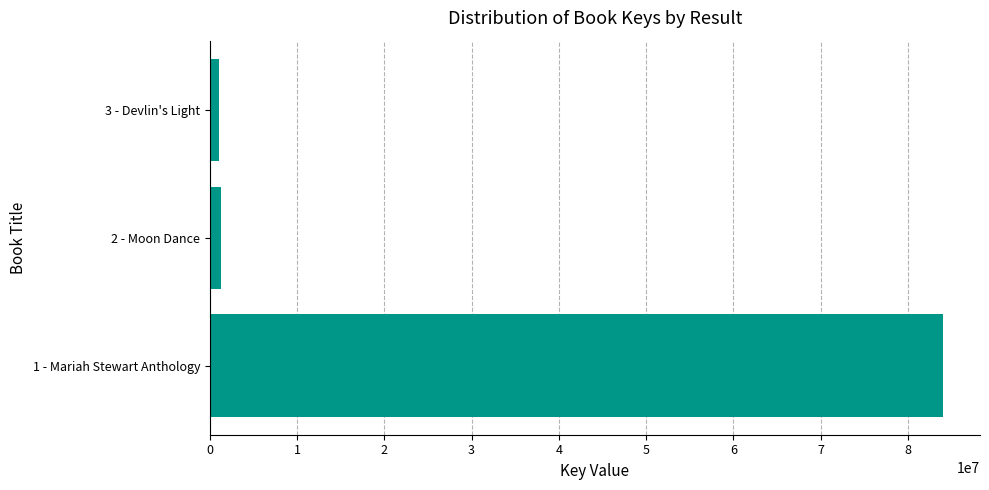

Count the number of categories in the chart.

3